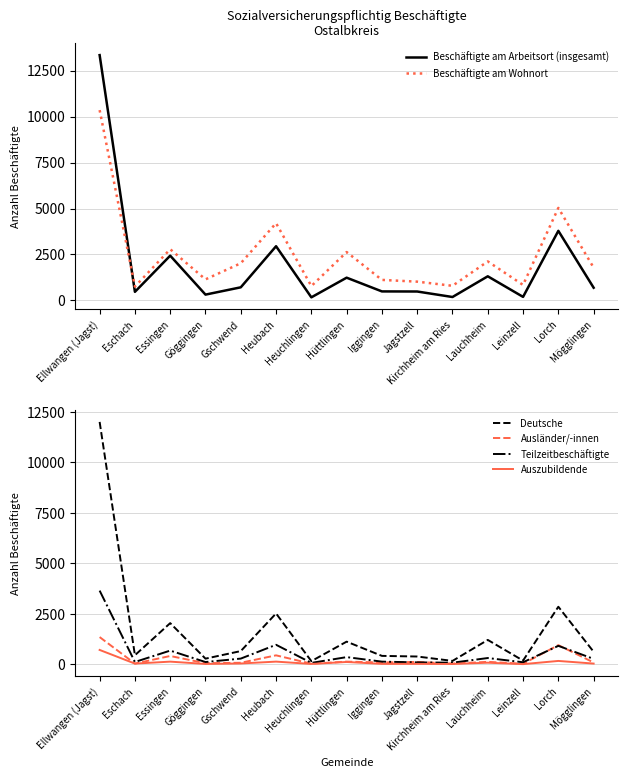

Where does the Auszubildende series first go above 28?

Ellwangen (Jagst)